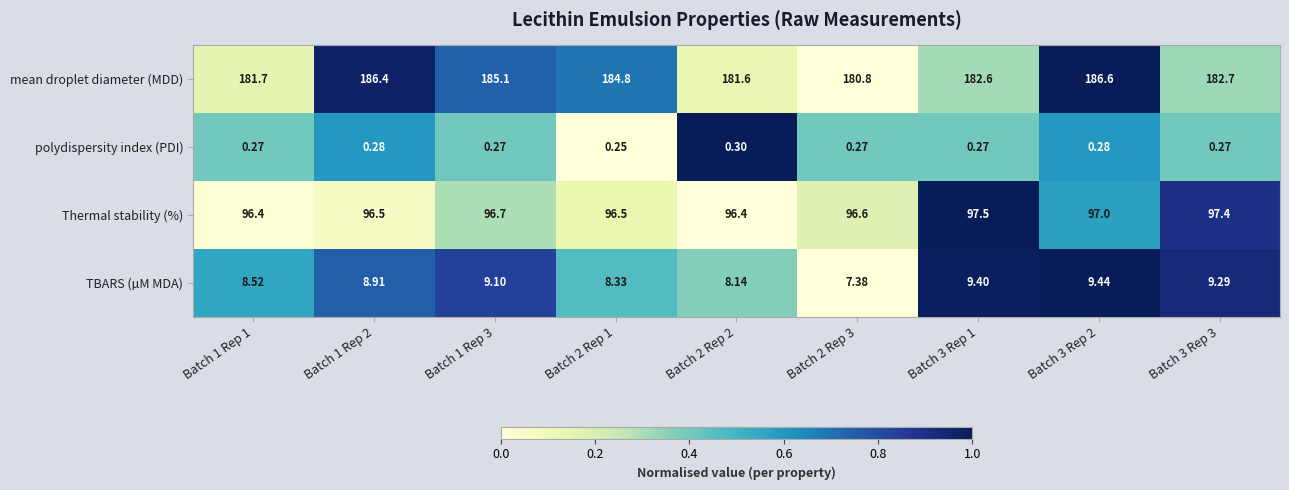

Count the number of data series in this chart.

4